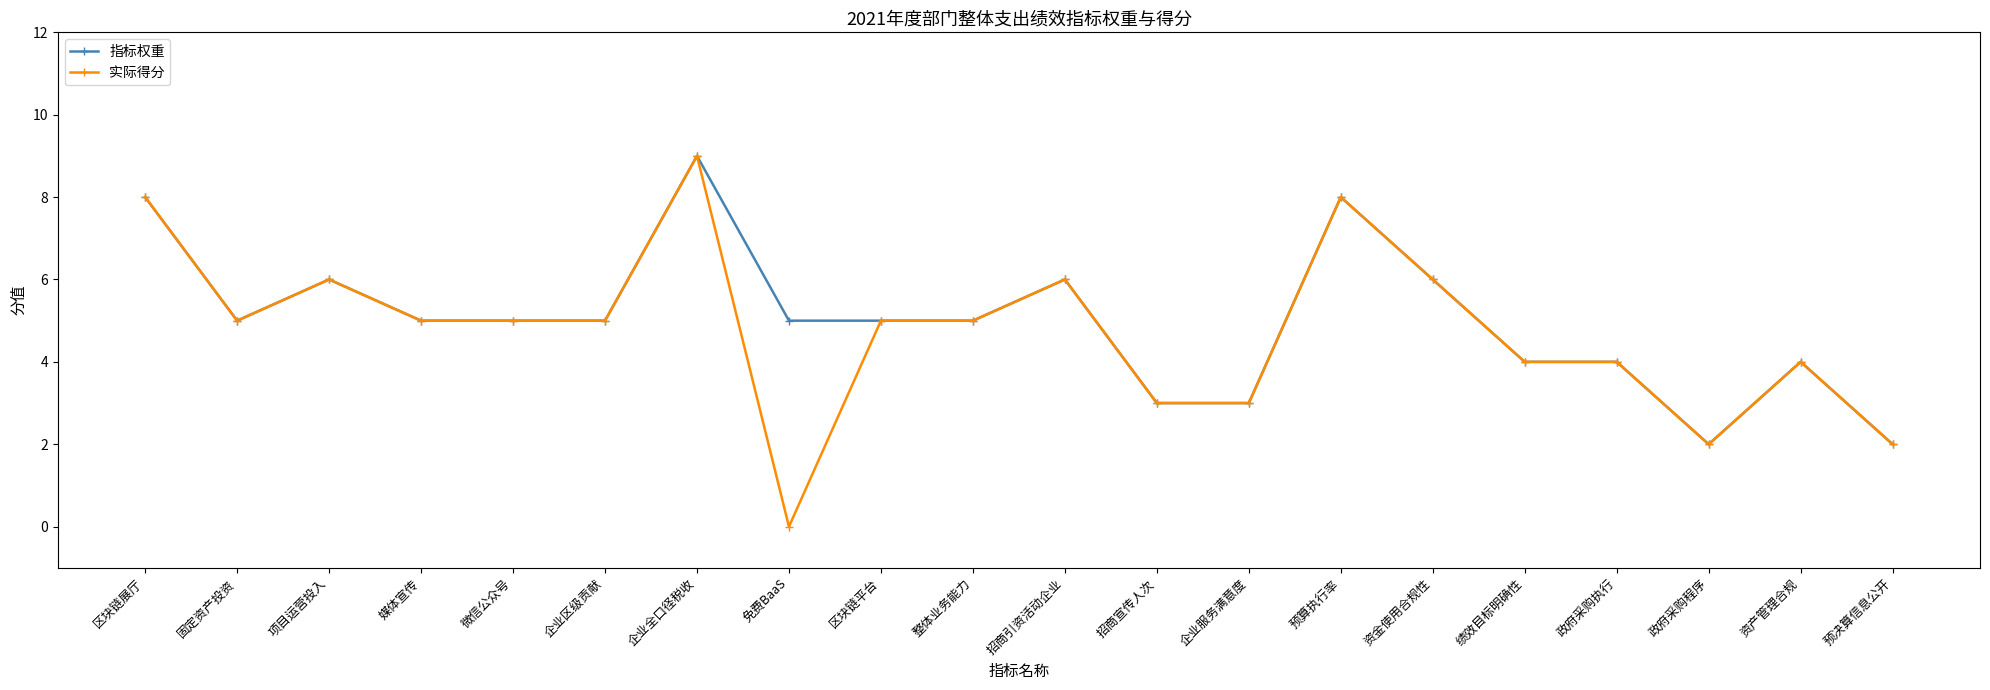

Which category has the highest value in the 指标权重 series?

企业全口径税收